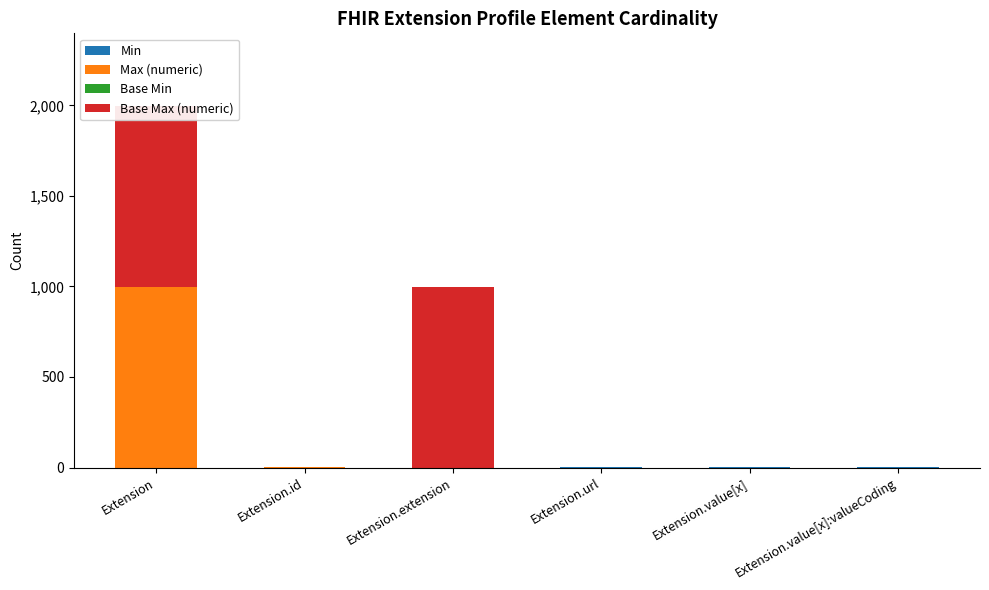

Reading left to right, extract all data points from this chart.

Min: Extension=0	Extension.id=0	Extension.extension=0	Extension.url=1	Extension.value[x]=1	Extension.value[x]:valueCoding=1
Max (numeric): Extension=999	Extension.id=1	Extension.extension=0	Extension.url=1	Extension.value[x]=1	Extension.value[x]:valueCoding=1
Base Min: Extension=0	Extension.id=0	Extension.extension=0	Extension.url=1	Extension.value[x]=0	Extension.value[x]:valueCoding=0
Base Max (numeric): Extension=999	Extension.id=1	Extension.extension=999	Extension.url=1	Extension.value[x]=1	Extension.value[x]:valueCoding=1